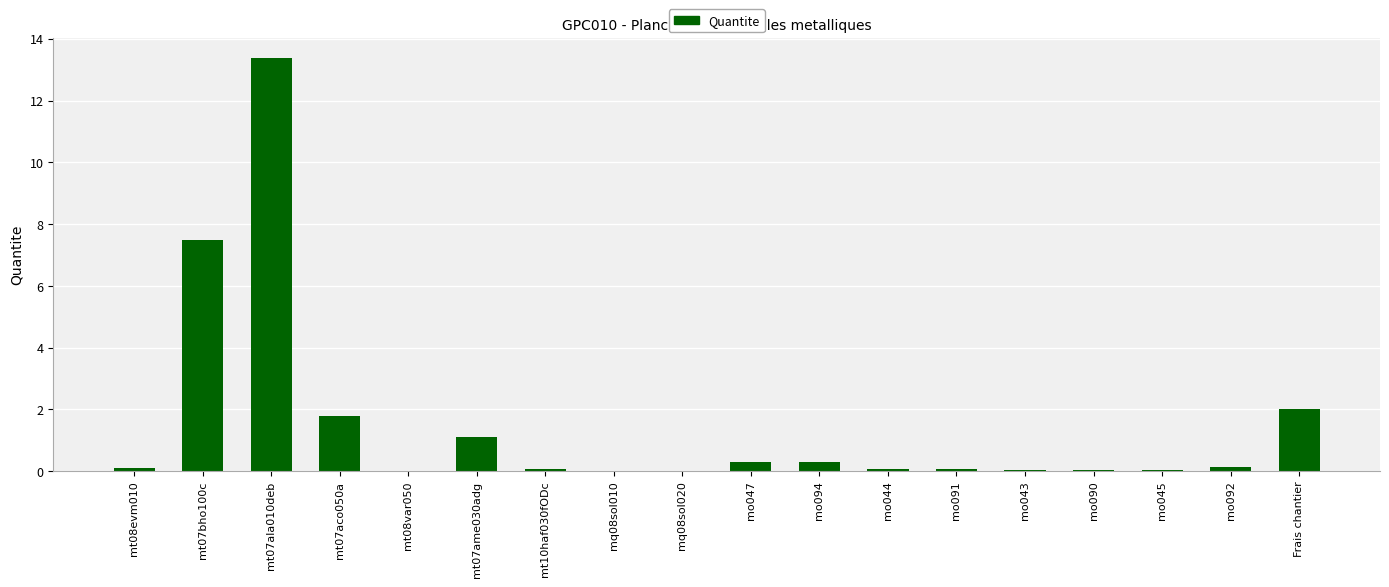

The value at mt07ame030adg is 1.1. True or false?

True